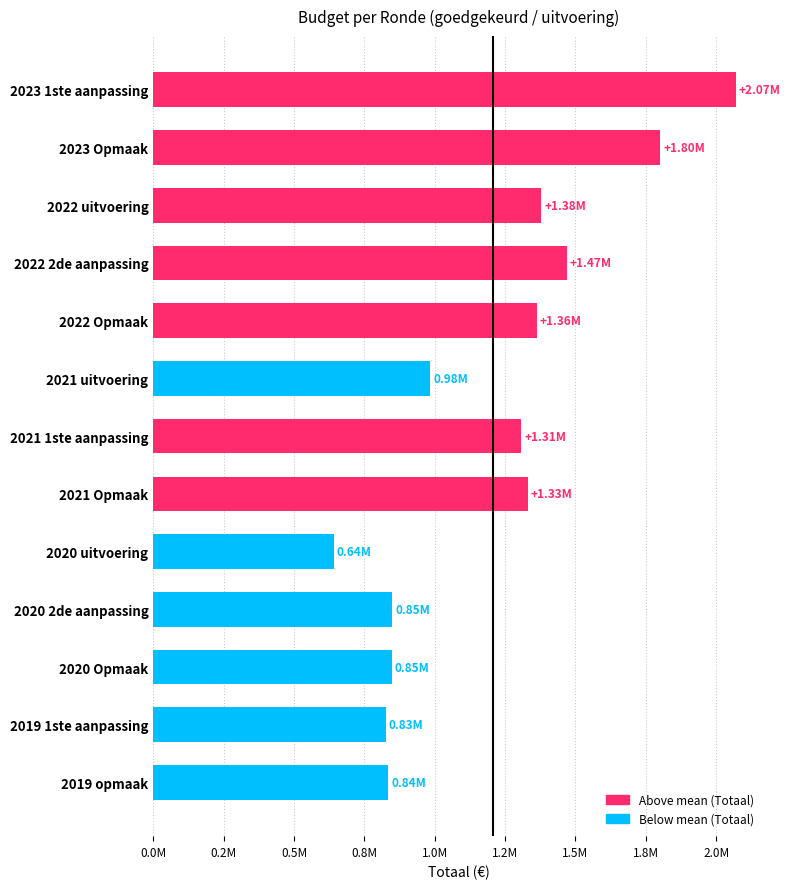

What is the maximum value shown in the chart?

2069007